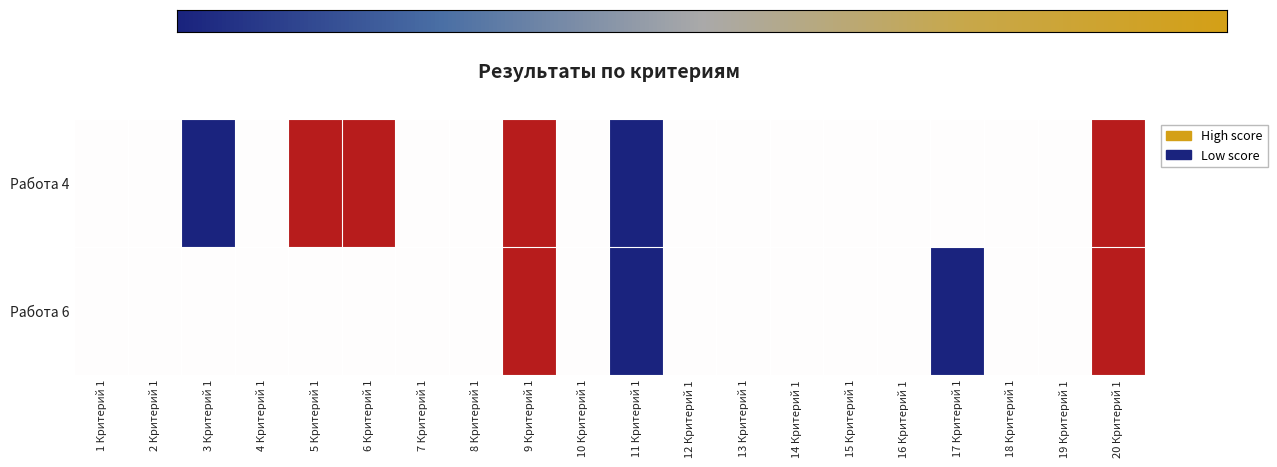

Which series has the largest total across all categories?

Работа 4